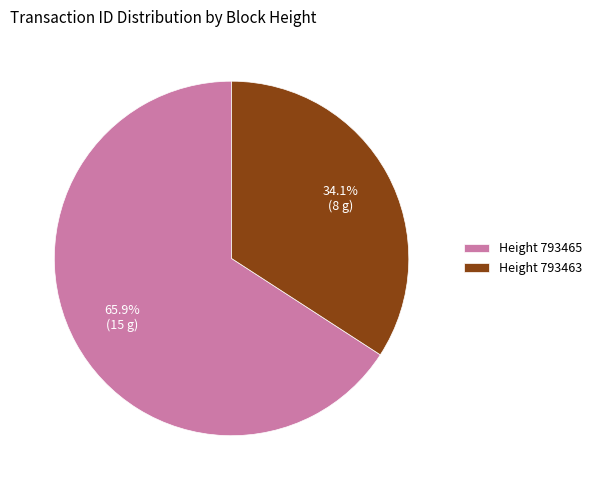

Which slice represents more than half of the pie?

Height 793465